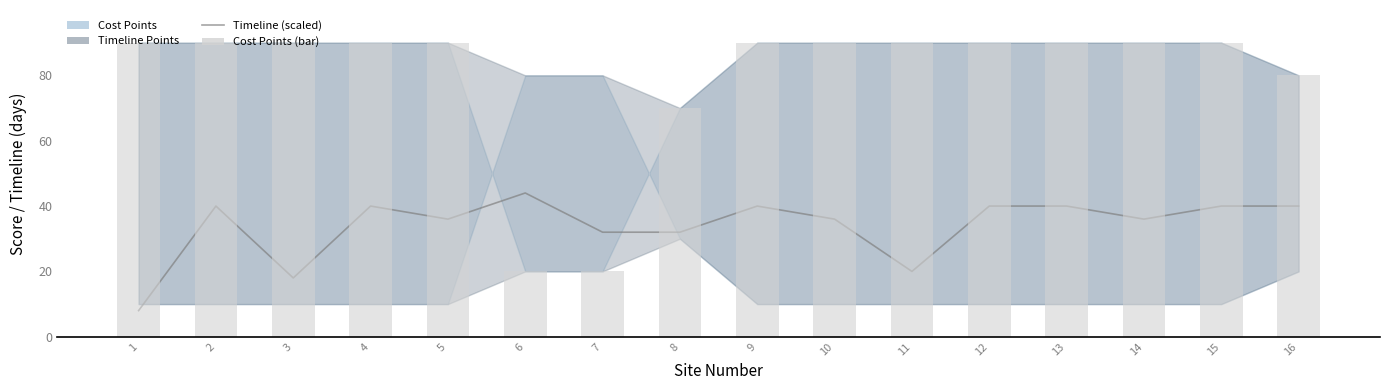

Count the number of categories in the chart.

16